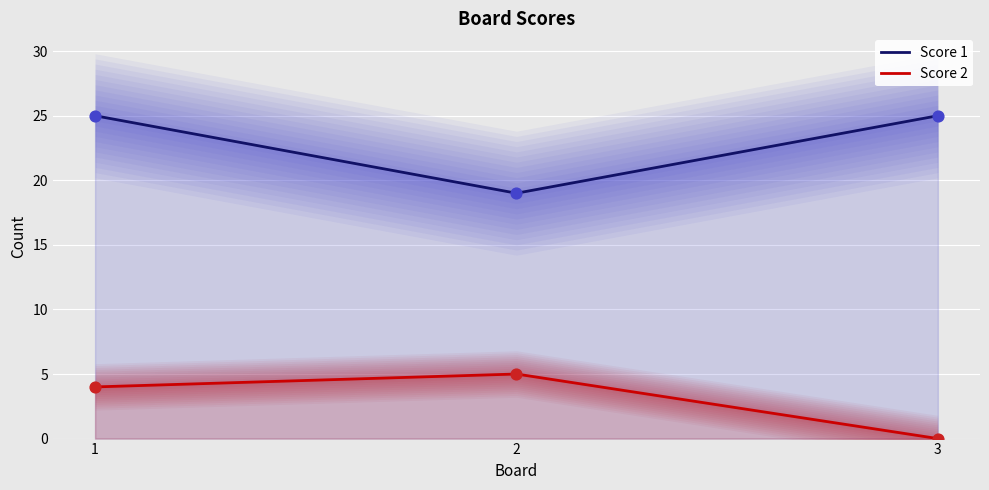

What are all the series names shown in the legend?

Score 1, Score 2